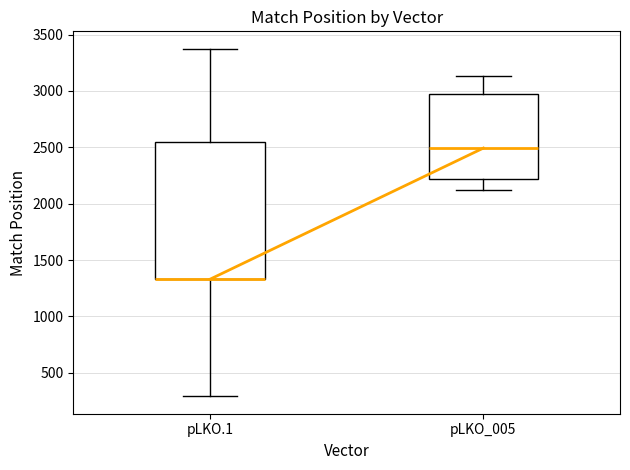

Where does the upper whisker of the box for pLKO_005 end on the y-axis? The values are not printed on the chart, so give them approximately, as read against the axis.

3150